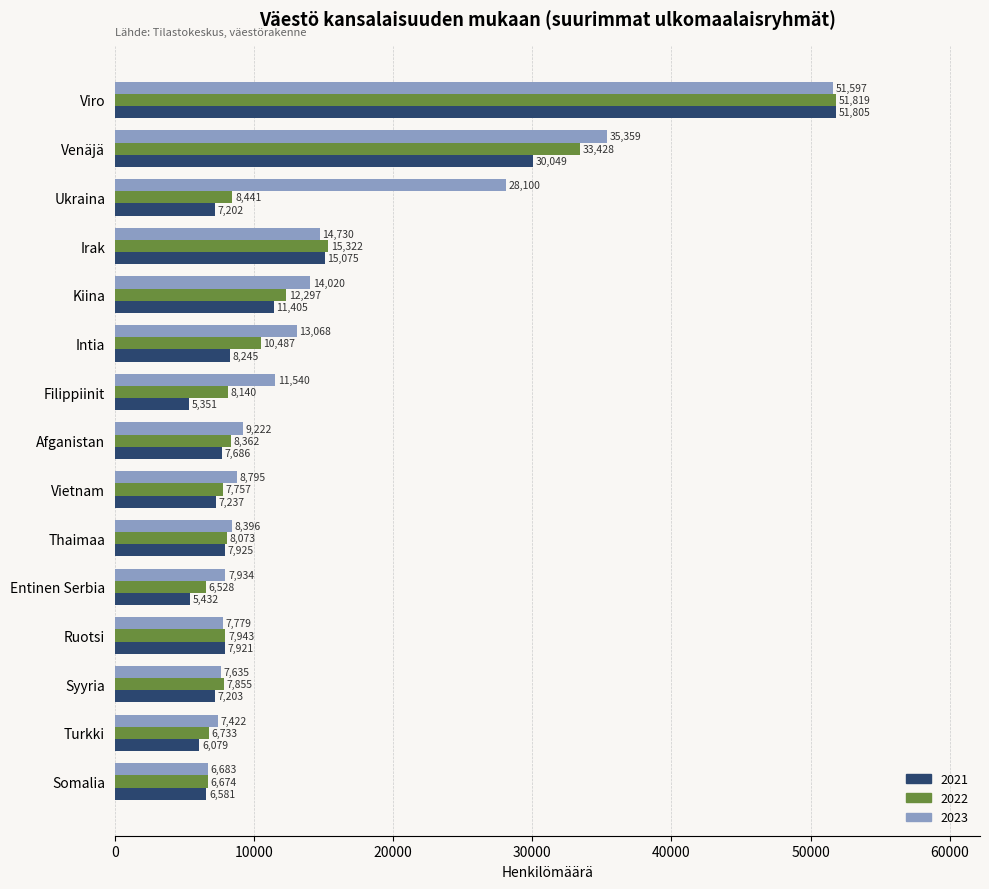

Which label corresponds to the smallest value in the chart?

Filippiinit